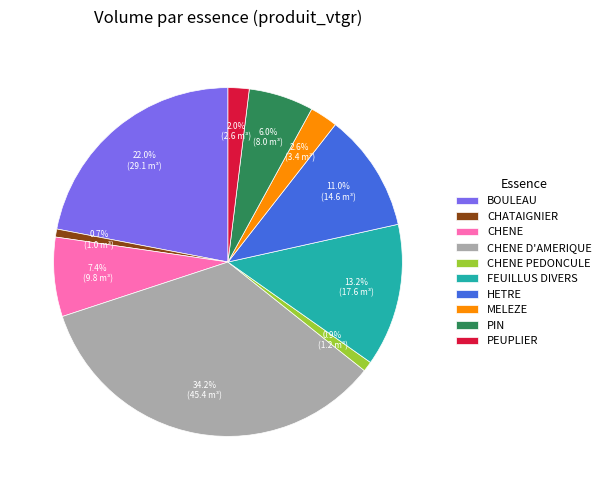

Between CHENE PEDONCULE and FEUILLUS DIVERS, which is larger?

FEUILLUS DIVERS